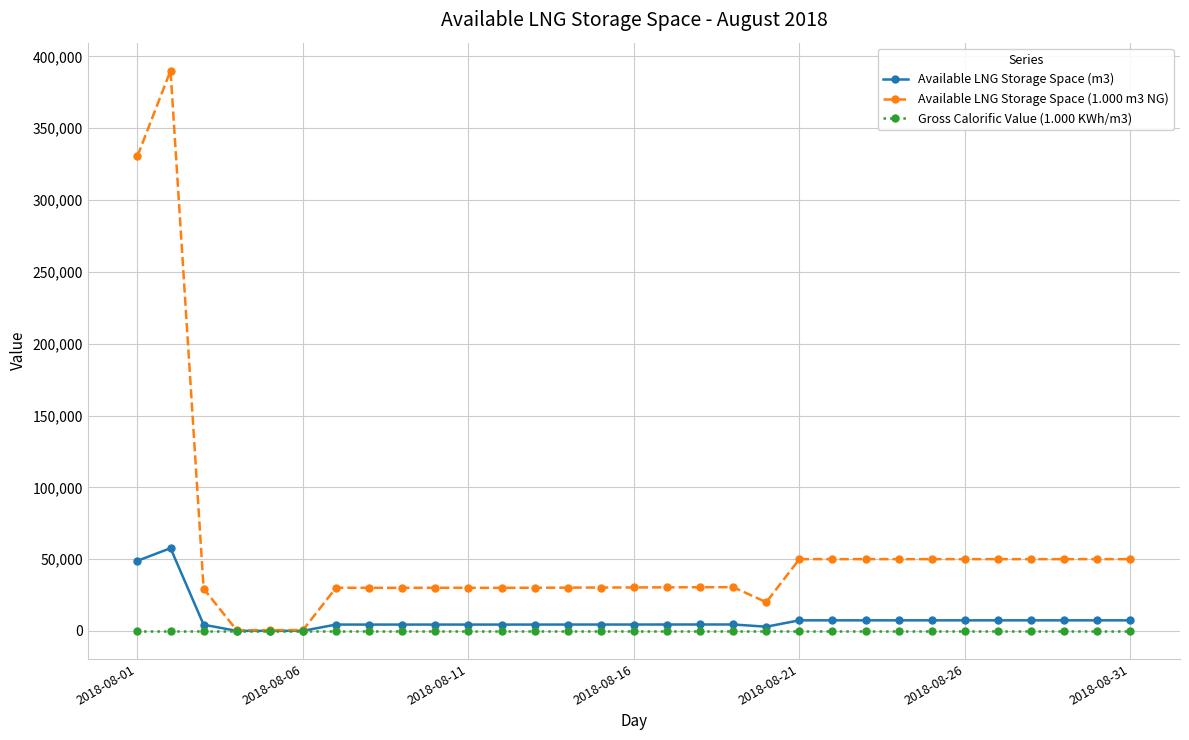

What is the value of the Available LNG Storage Space (1.000 m3 NG) point at the 8th from the left?

30042.0